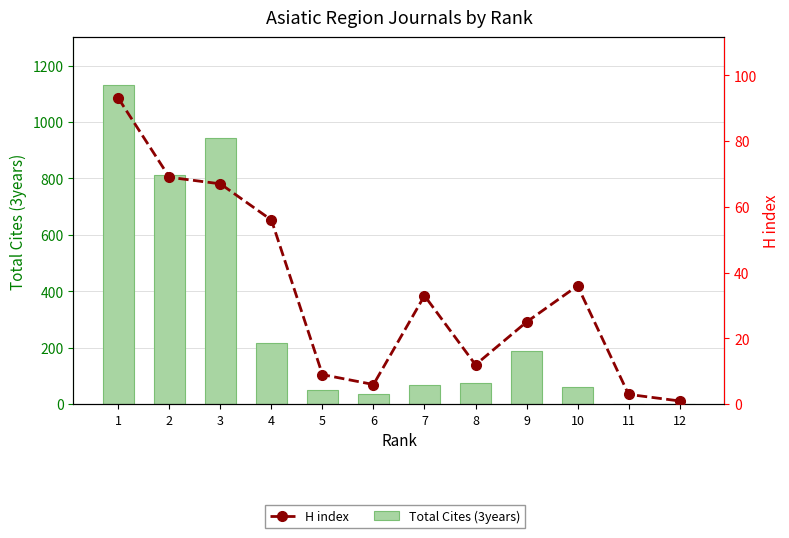

Which has a higher value, 8 or 2?

2